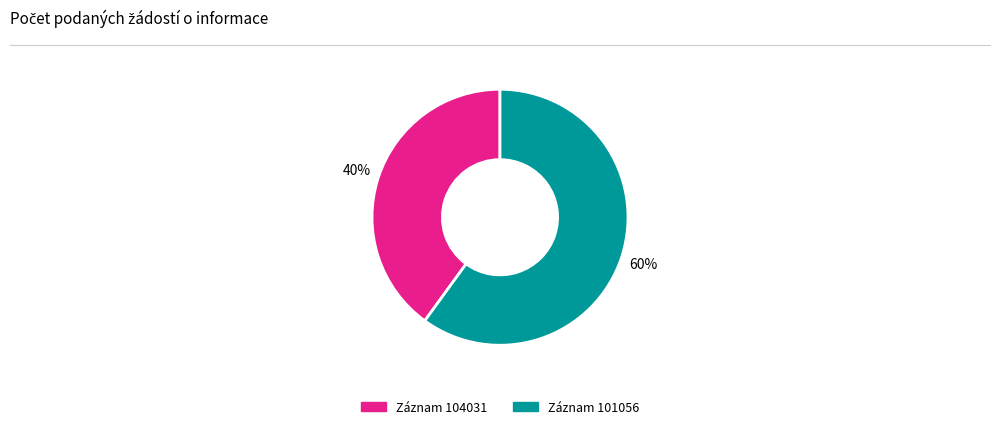

To the nearest percent, what is the difference between the largest and smallest slice percentages?

20%